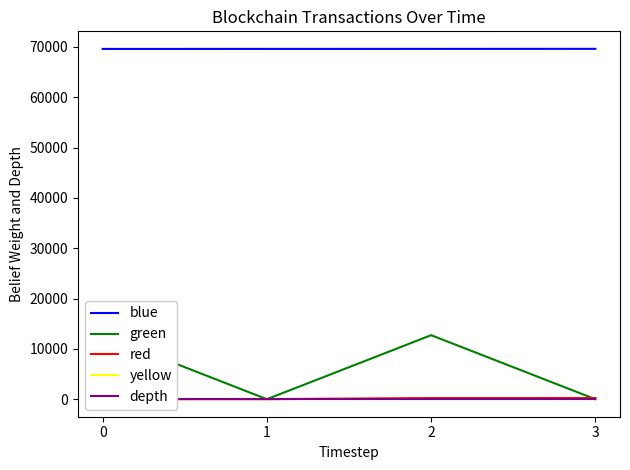

True or false: depth and blue intersect in this chart.

False